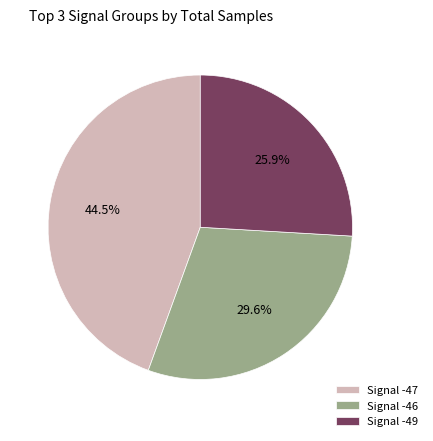

How many segments does this pie chart have?

3